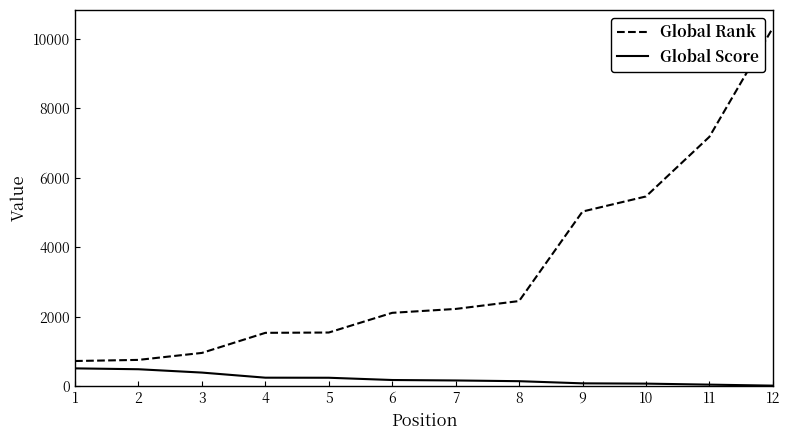

True or false: Global Rank has a value of 7986 at 8.

False